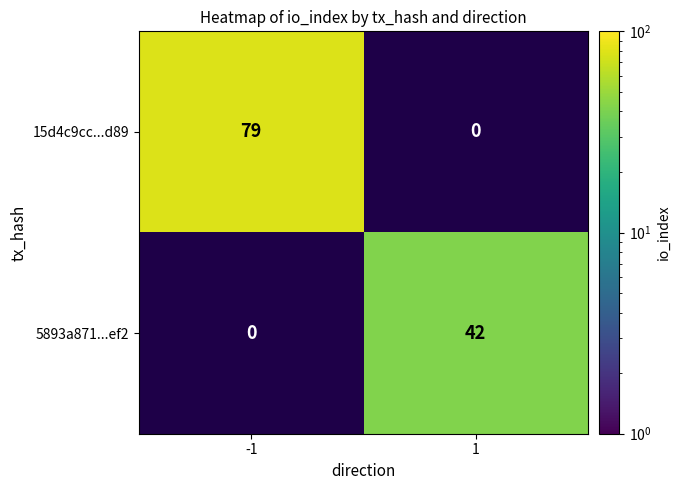

Which label corresponds to the largest value in the chart?

-1